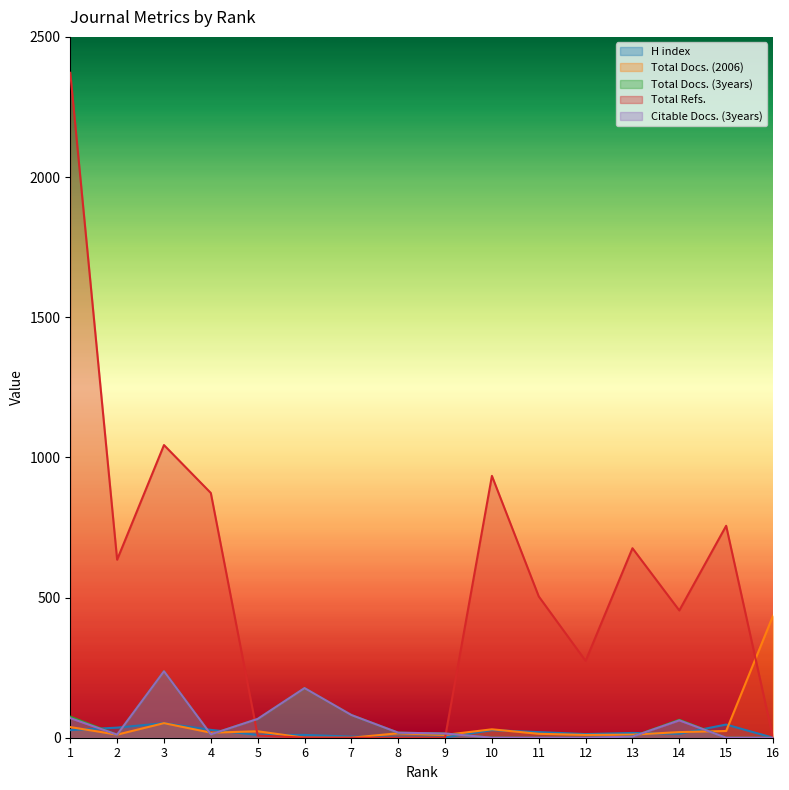

How many categories are shown in the chart?

16